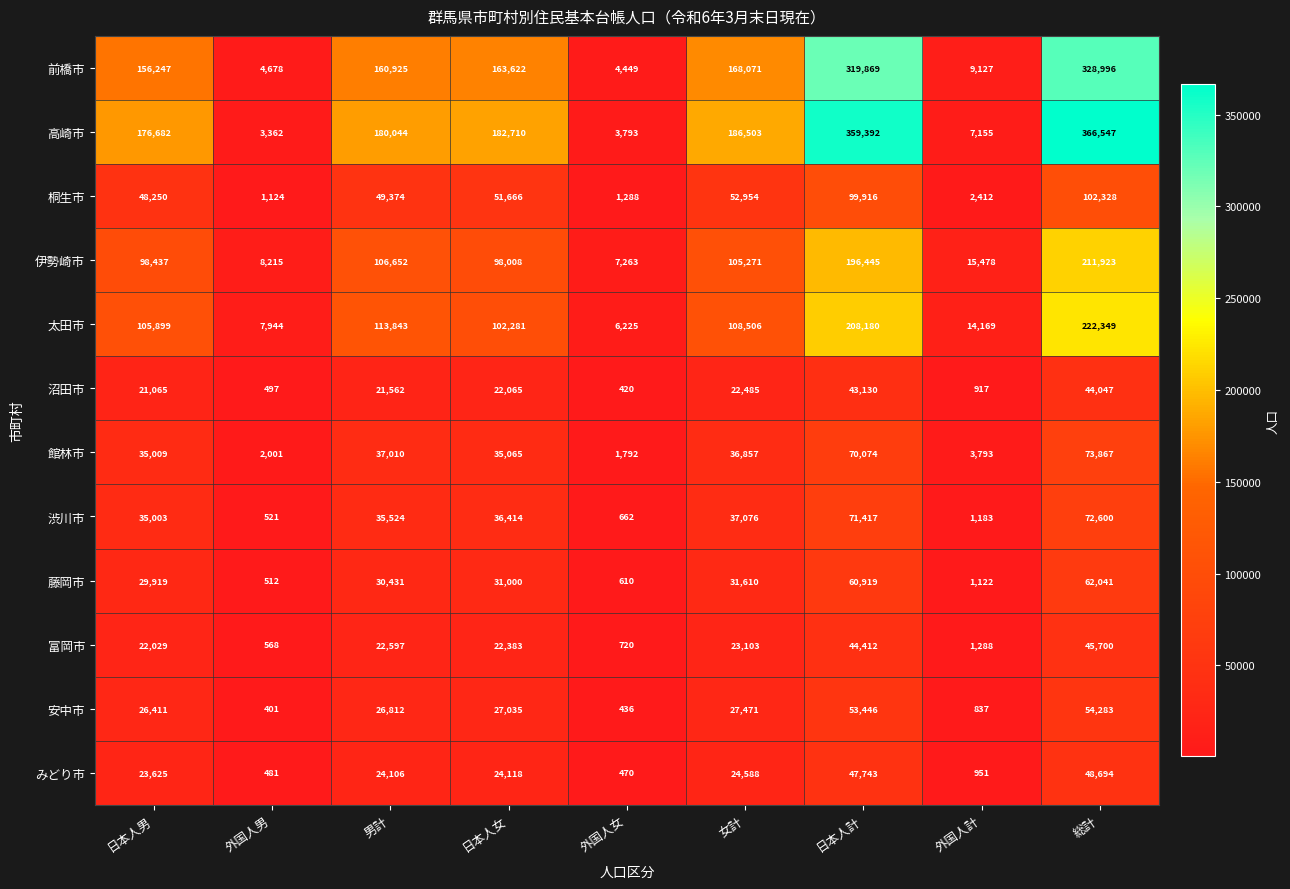

Rank the series at 外国人女 from lowest to highest value.

沼田市, 安中市, みどり市, 藤岡市, 渋川市, 富岡市, 桐生市, 館林市, 高崎市, 前橋市, 太田市, 伊勢崎市